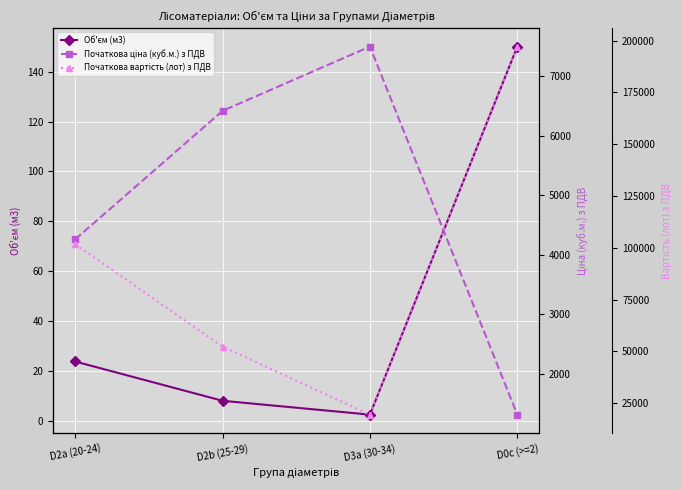

The value of Початкова вартість (лот) з ПДВ at D2b (25-29) is 52361.5. True or false?

True